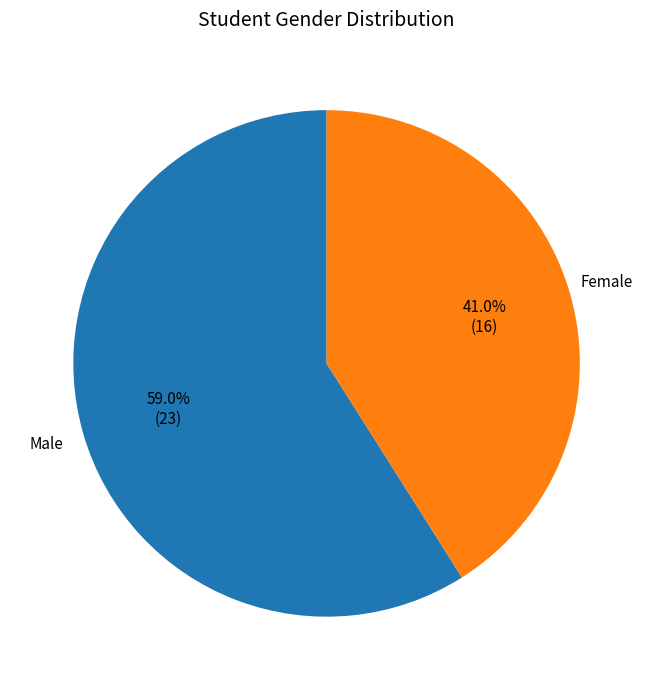

Is there any slice that represents more than half of the pie?

Yes